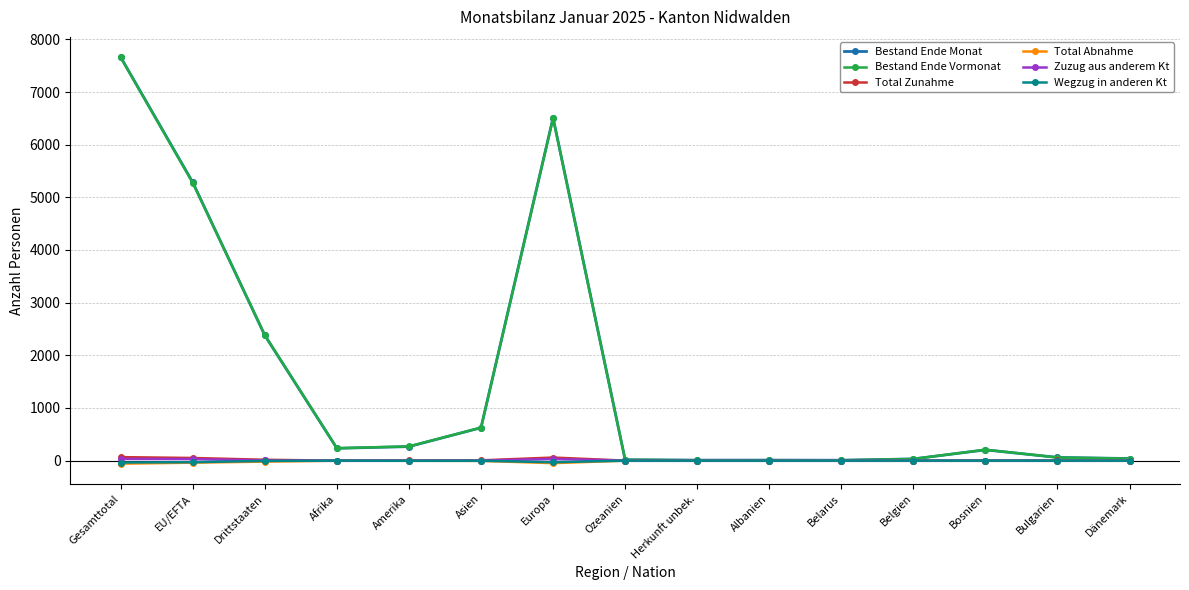

What is the difference between the maximum and minimum values in the Total Zunahme series?

66